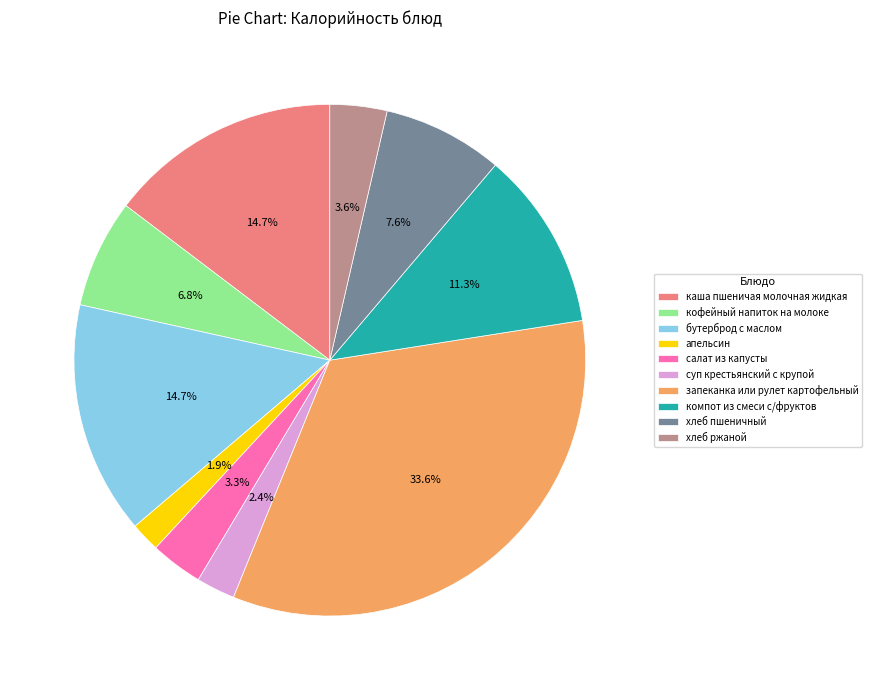

To the nearest percent, what percentage of the pie is бутерброд с маслом?

15%